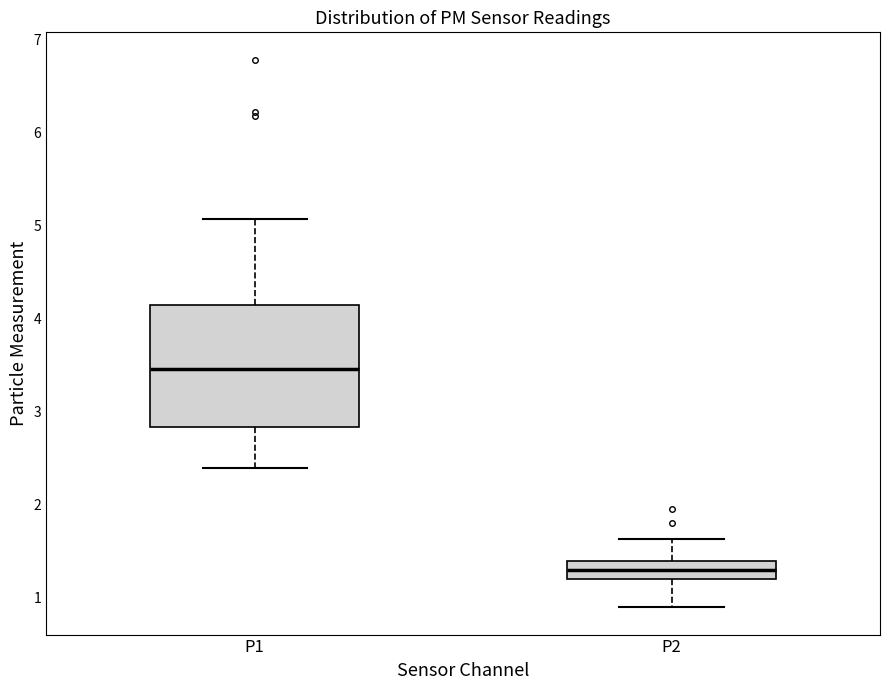

Reading left to right, read every box against the y-axis: the position of its median line, the range the box covers, and the ends of its whiskers. The values are not printed on the chart, so give them approximately, as read against the axis.

P1: median 3.5, box 2.8 to 4.1, whiskers 2.4 to 5.1
P2: median 1.3, box 1.2 to 1.4, whiskers 0.9 to 1.6